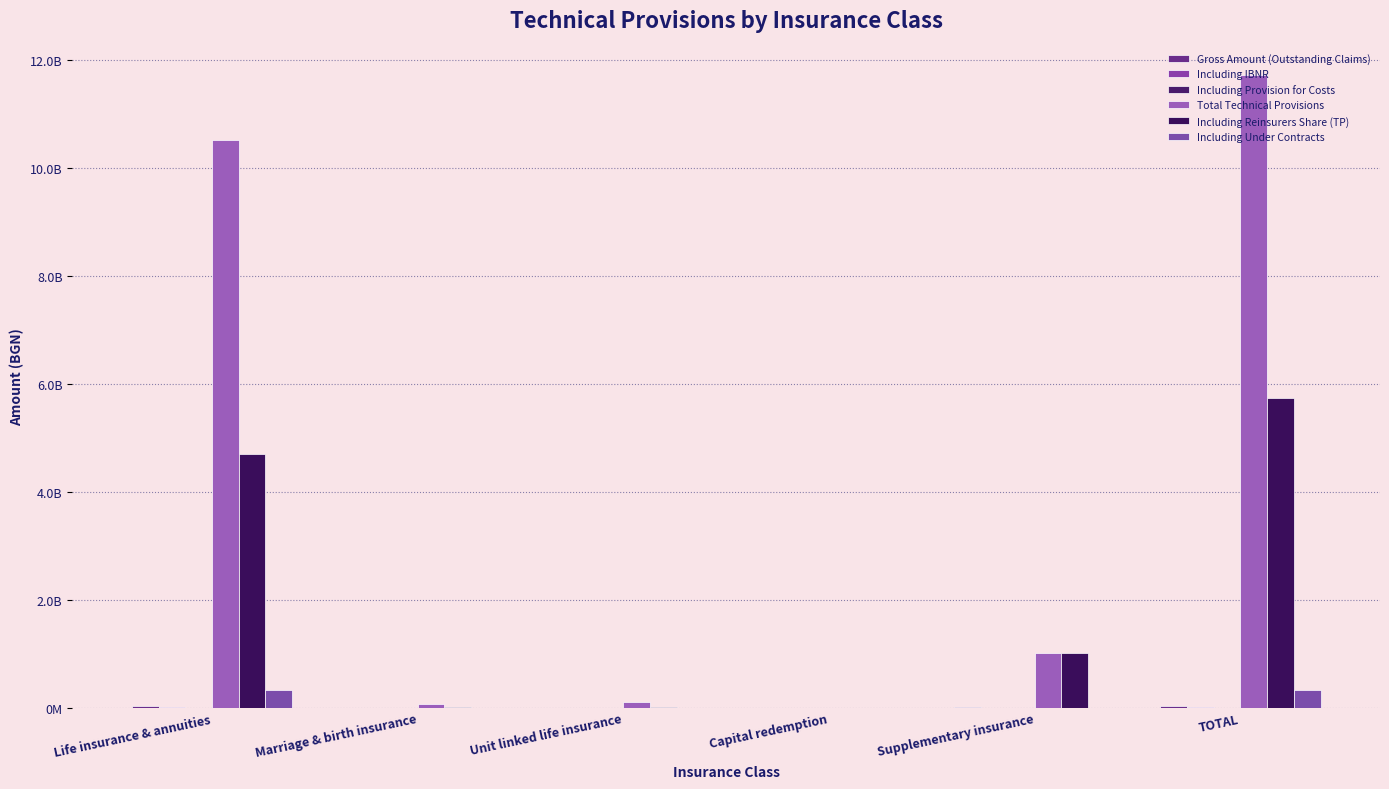

Which category has the lowest value in the Total Technical Provisions series?

Capital redemption